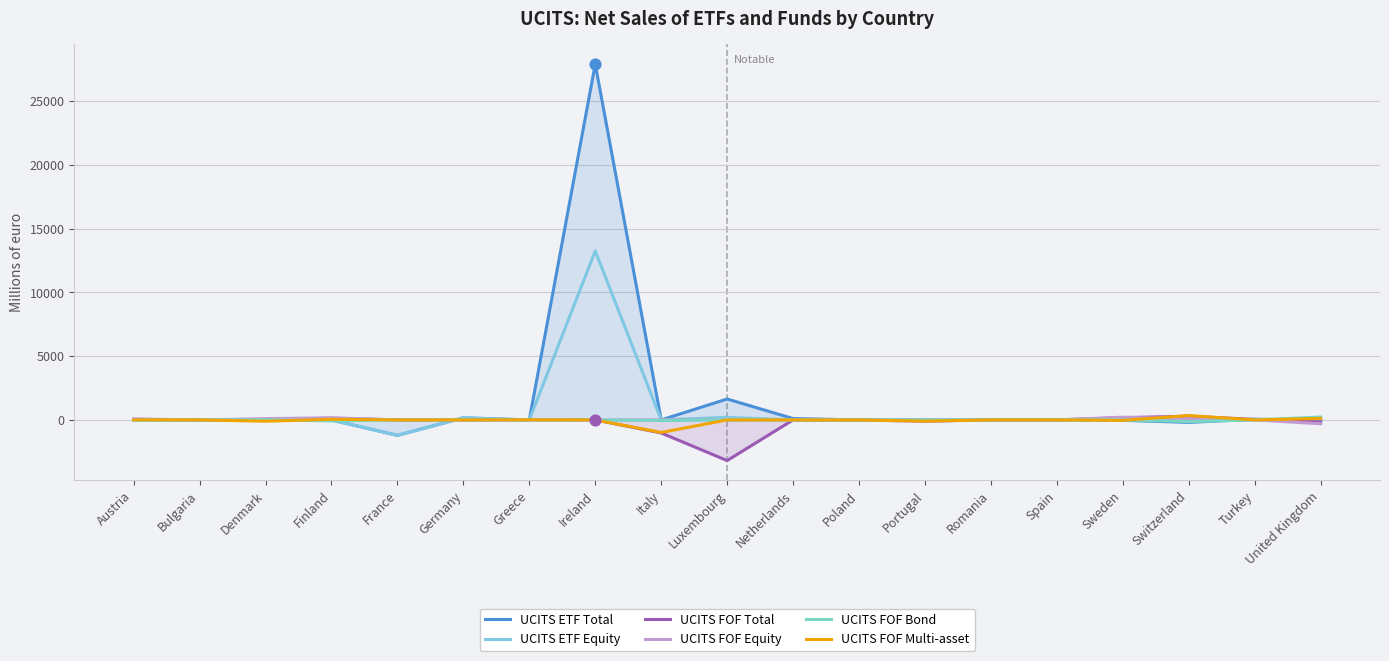

Which series has the largest total across all categories?

UCITS ETF Total